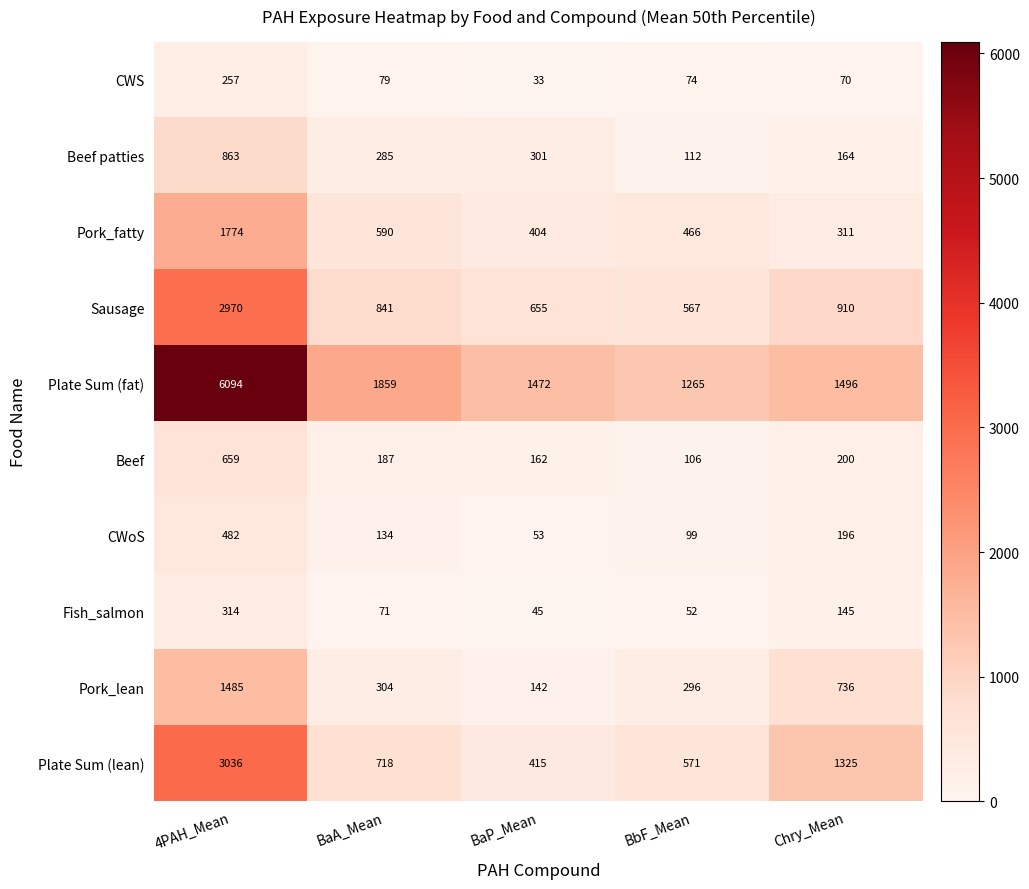

Rank the series by their maximum value, from lowest to highest.

CWS, Fish_salmon, CWoS, Beef, Beef patties, Pork_lean, Pork_fatty, Sausage, Plate Sum (lean), Plate Sum (fat)